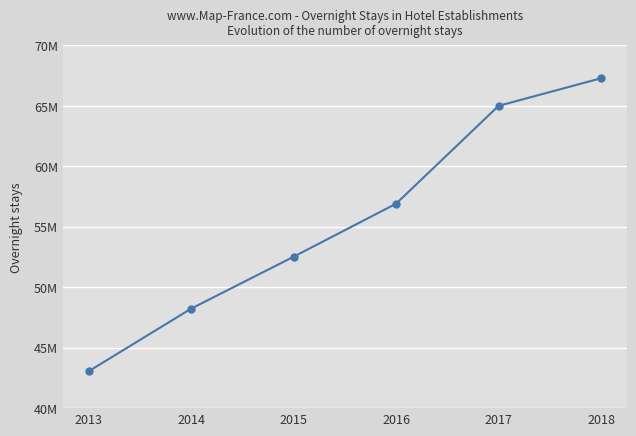

Is this an area chart (filled region under the line)?

No